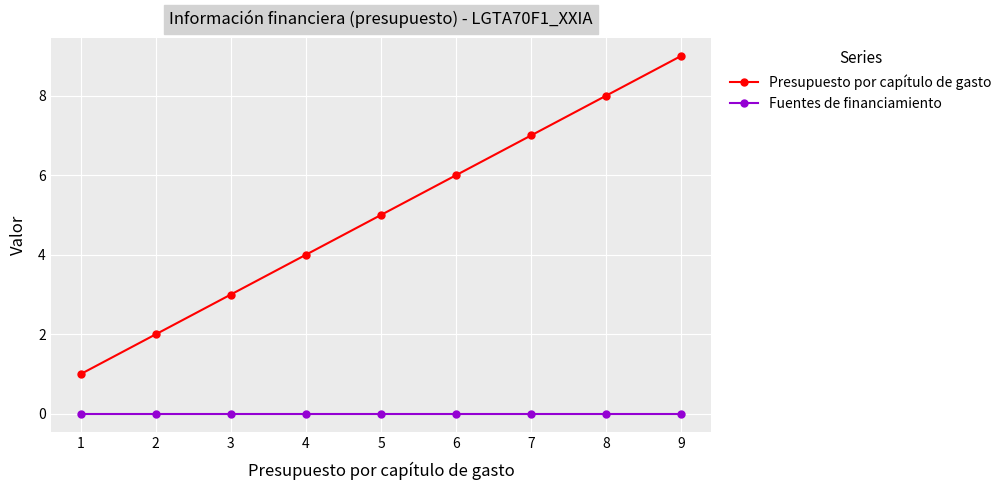

At 1, list the series in order from smallest to largest.

Fuentes de financiamiento, Presupuesto por capítulo de gasto